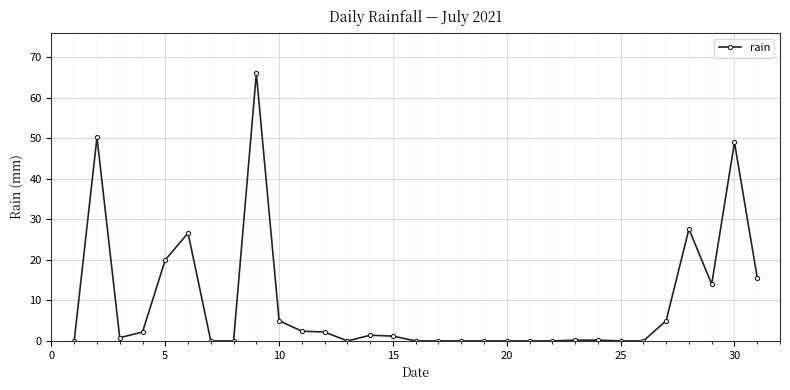

What is the difference between the maximum and minimum values?

66.0